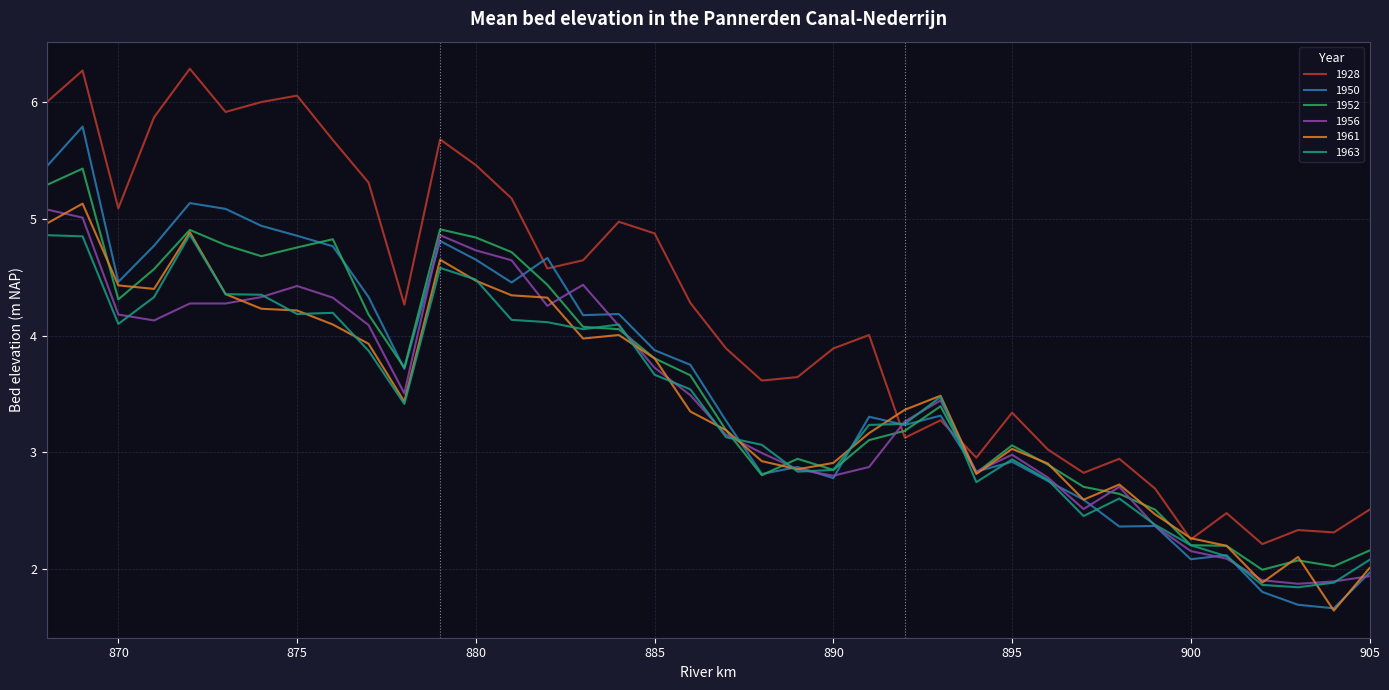

What is the highest value of the 1952 series?

5.4